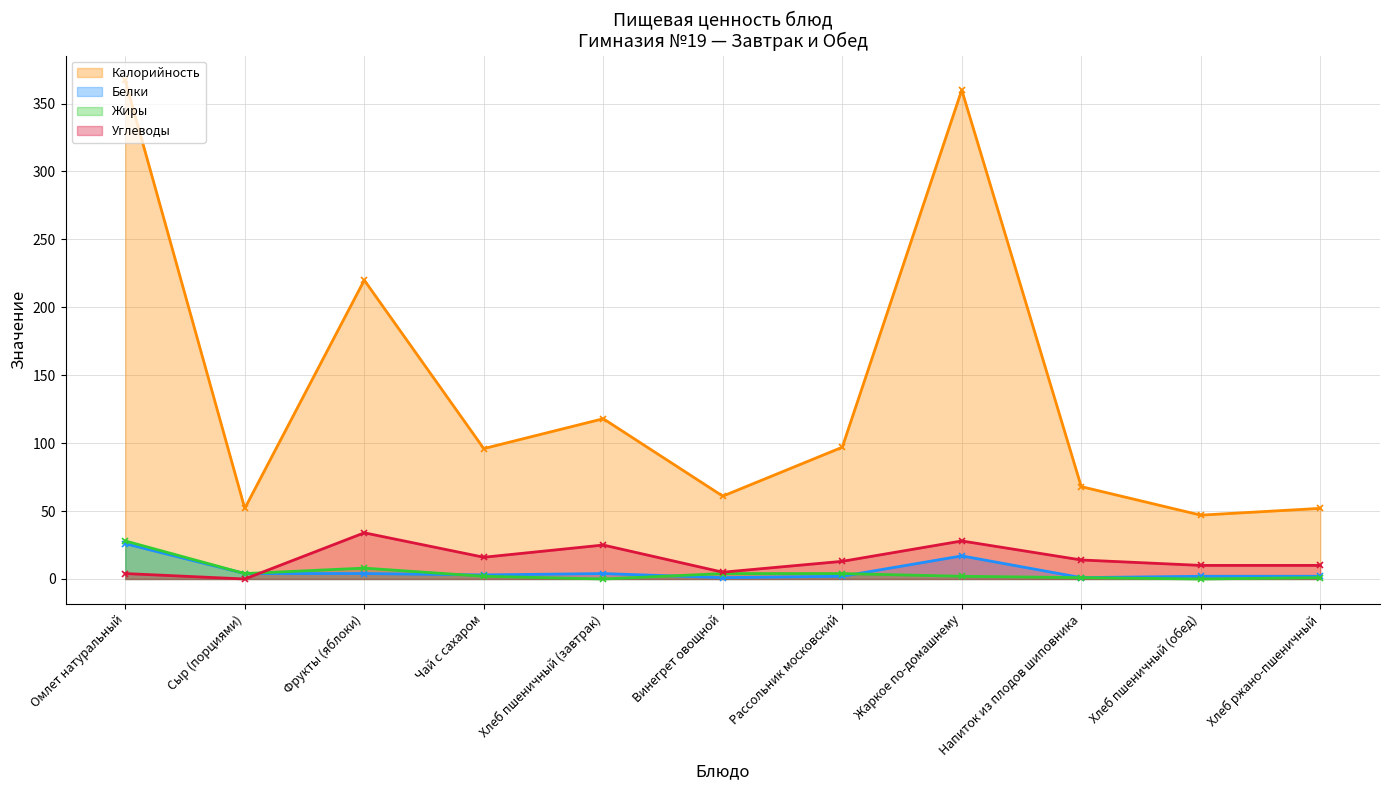

Reading left to right, what are all the values shown in this chart?

Калорийность: Омлет натуральный=367	Сыр (порциями)=52	Фрукты (яблоки)=220	Чай с сахаром=96	Хлеб пшеничный (завтрак)=118	Винегрет овощной=61	Рассольник московский=97	Жаркое по-домашнему=360	Напиток из плодов шиповника=68	Хлеб пшеничный (обед)=47	Хлеб ржано-пшеничный=52
Белки: Омлет натуральный=26	Сыр (порциями)=4	Фрукты (яблоки)=4	Чай с сахаром=3	Хлеб пшеничный (завтрак)=4	Винегрет овощной=1	Рассольник московский=2	Жаркое по-домашнему=17	Напиток из плодов шиповника=1	Хлеб пшеничный (обед)=2	Хлеб ржано-пшеничный=2
Жиры: Омлет натуральный=28	Сыр (порциями)=4	Фрукты (яблоки)=8	Чай с сахаром=2	Хлеб пшеничный (завтрак)=0	Винегрет овощной=4	Рассольник московский=4	Жаркое по-домашнему=2	Напиток из плодов шиповника=1	Хлеб пшеничный (обед)=0	Хлеб ржано-пшеничный=1
Углеводы: Омлет натуральный=4	Сыр (порциями)=0	Фрукты (яблоки)=34	Чай с сахаром=16	Хлеб пшеничный (завтрак)=25	Винегрет овощной=5	Рассольник московский=13	Жаркое по-домашнему=28	Напиток из плодов шиповника=14	Хлеб пшеничный (обед)=10	Хлеб ржано-пшеничный=10